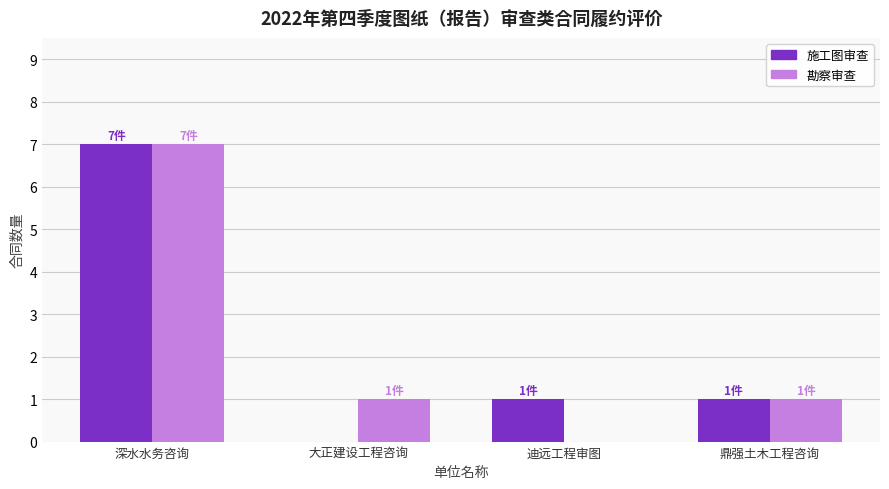

What is the average value of the 勘察审查 series?

2